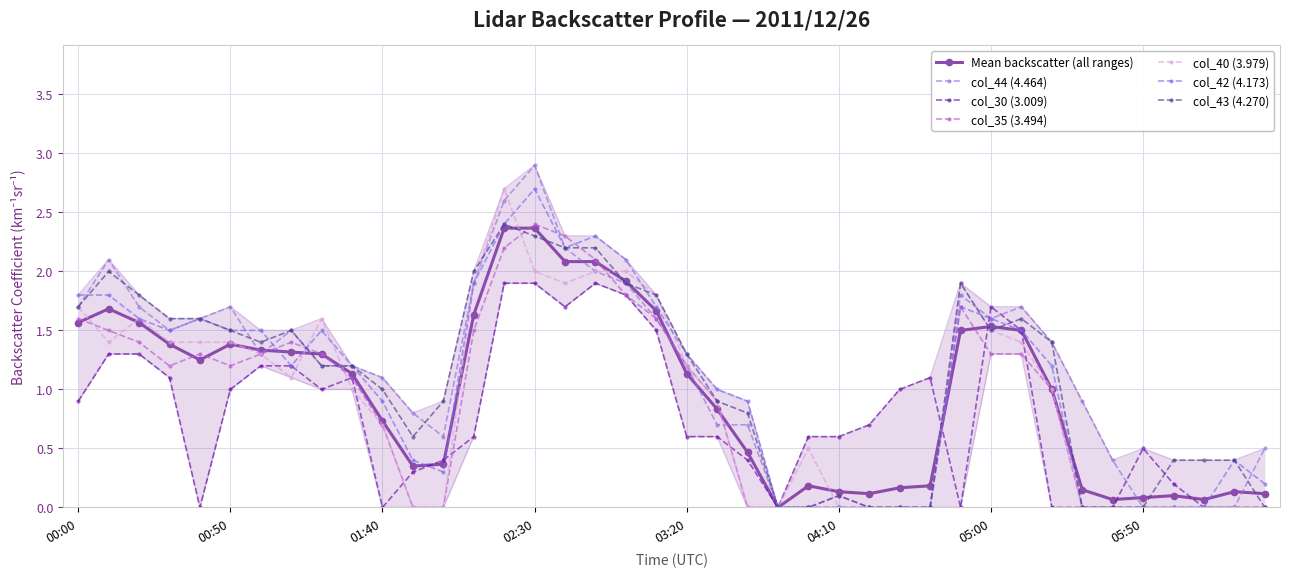

At which category is the sum across all series the highest?

2011/12/26 02:20